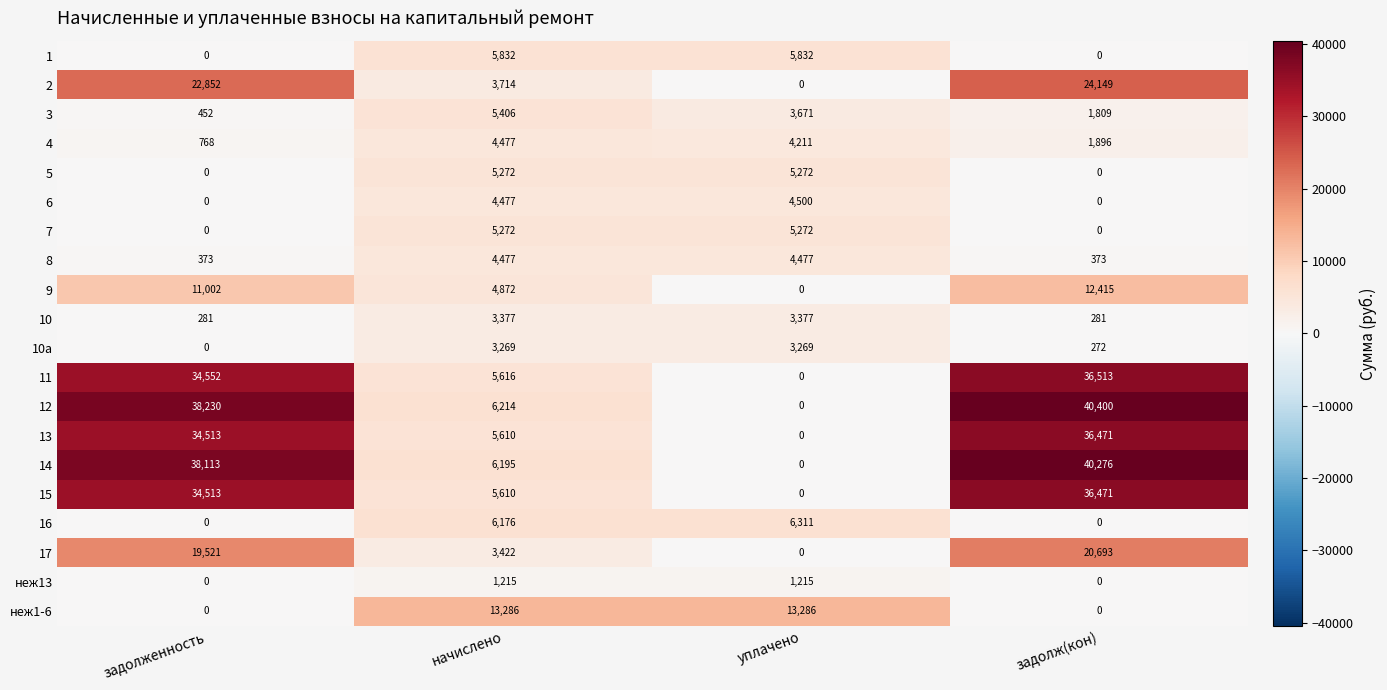

Which series has the largest total across all categories?

12